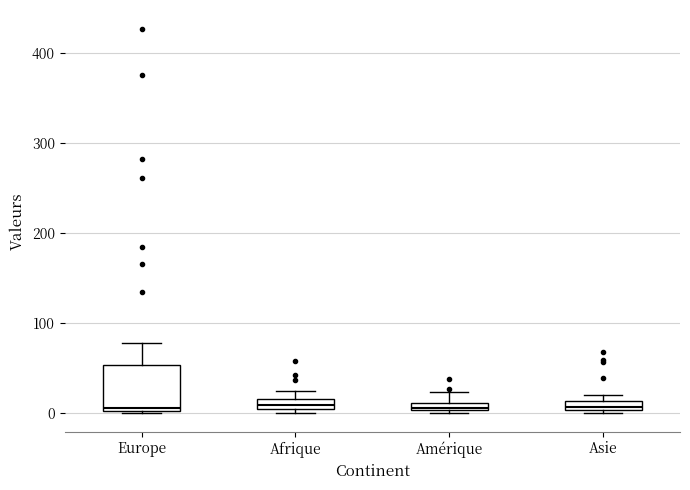

Where is the lower edge of the box for Amérique on the y-axis? The values are not printed on the chart, so give them approximately, as read against the axis.

0